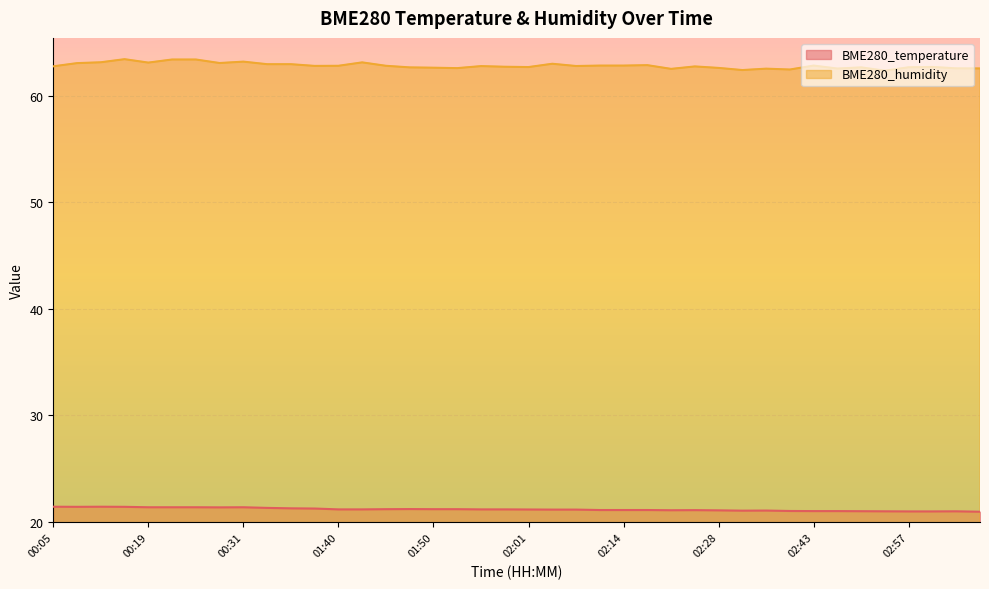

What are all the series names shown in the legend?

BME280_temperature, BME280_humidity